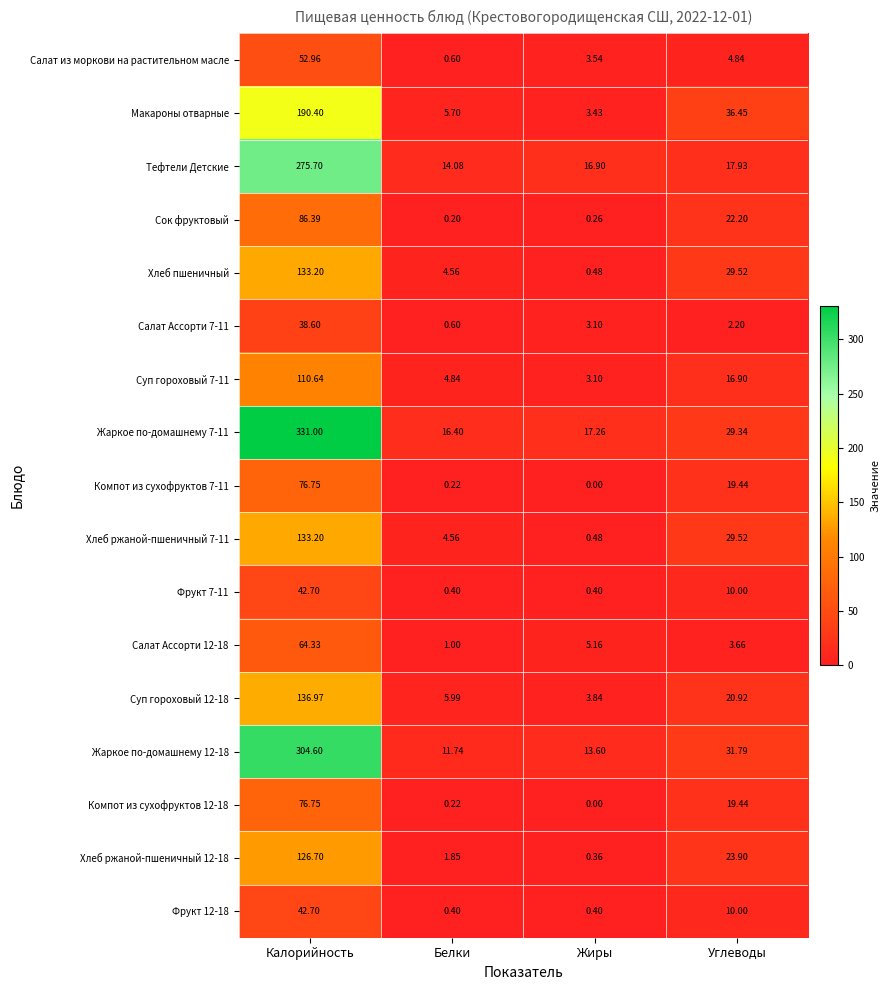

At which category does the chart reach its peak across all series?

Калорийность